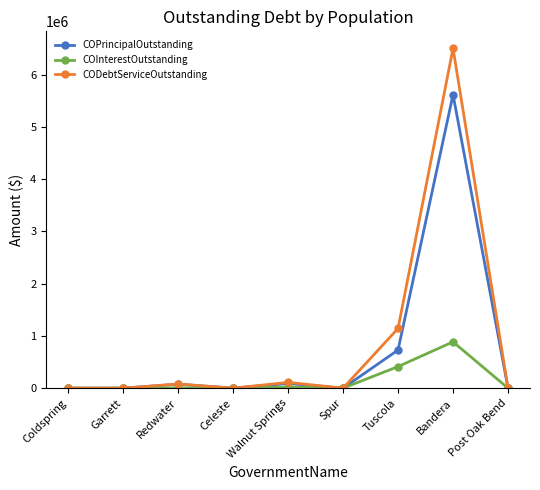

Between Redwater and Bandera, which series saw the biggest shift?

CODebtServiceOutstanding